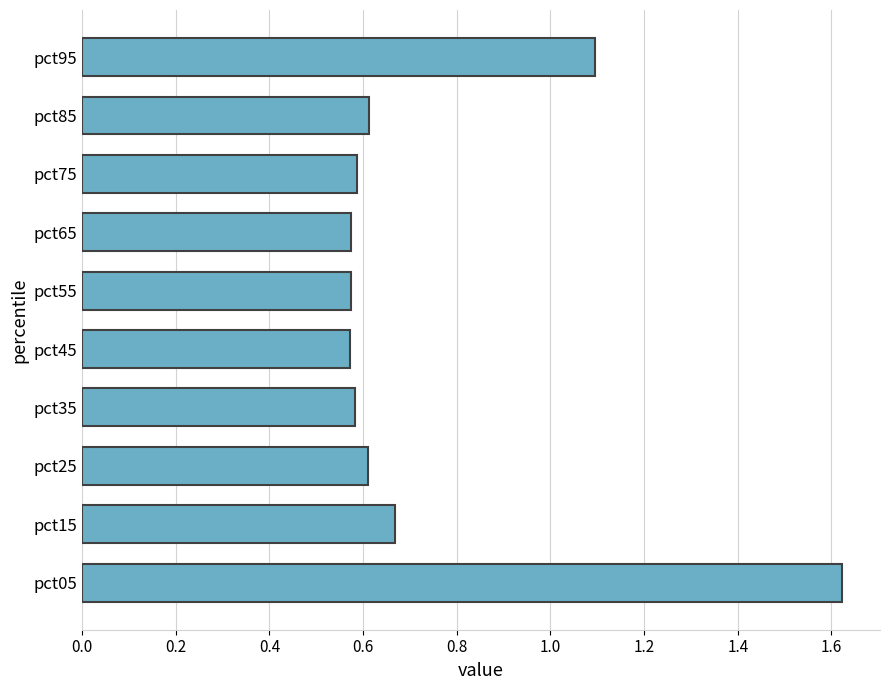

Count the number of data series in this chart.

1